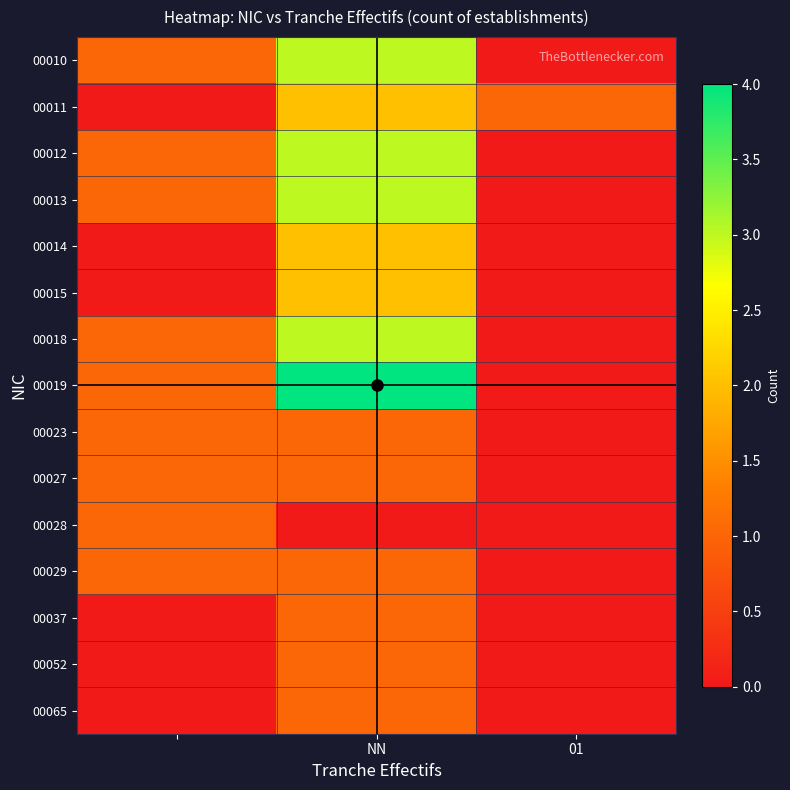

Which label corresponds to the largest value in the chart?

NN